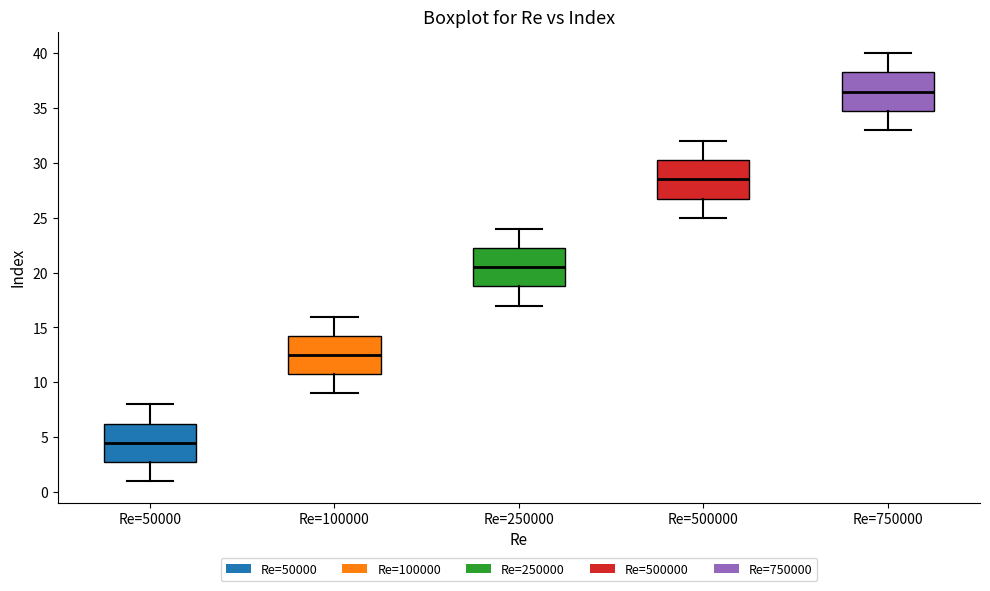

Where is the lower edge of the box for Re=500000 on the y-axis? The values are not printed on the chart, so give them approximately, as read against the axis.

27.0